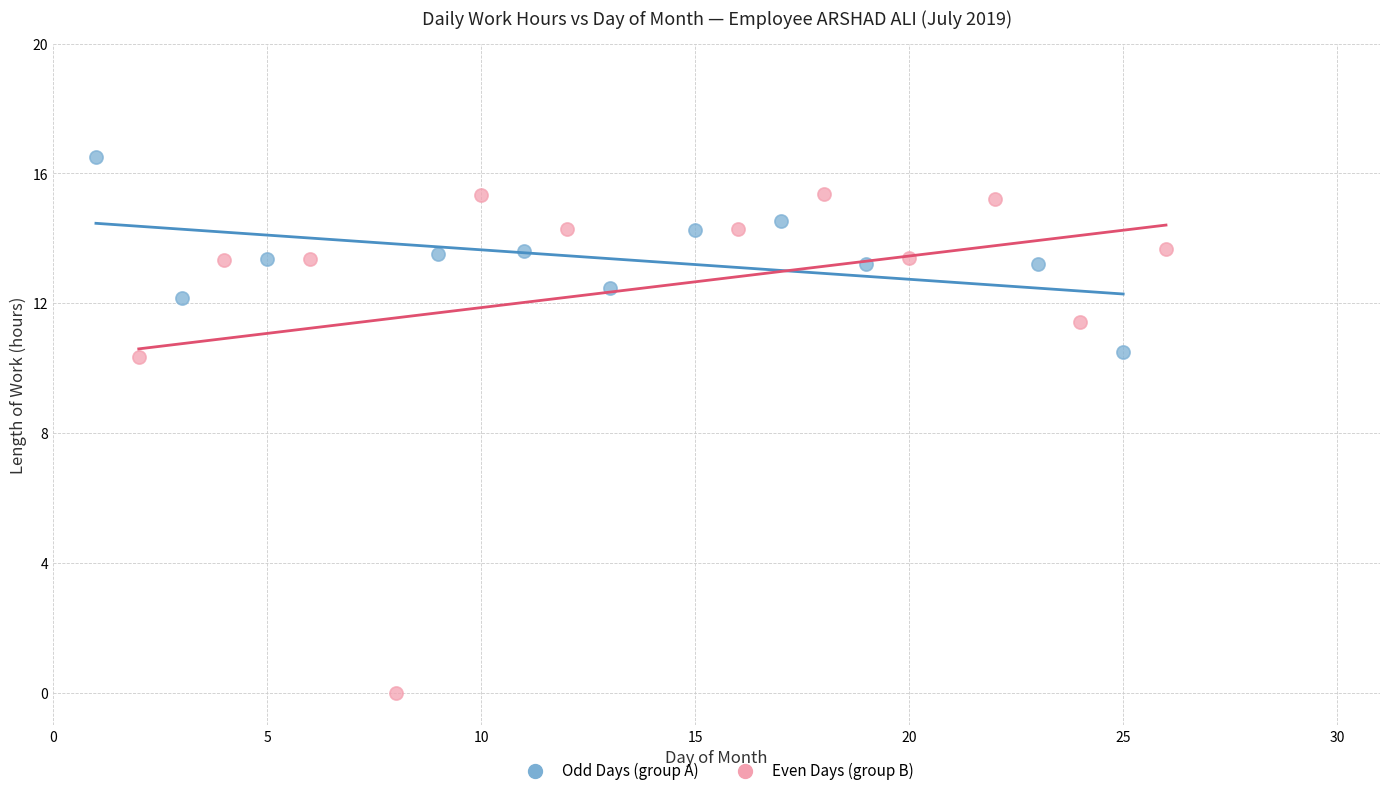

Which series contains the lowest Y value?

Even Days (group B)